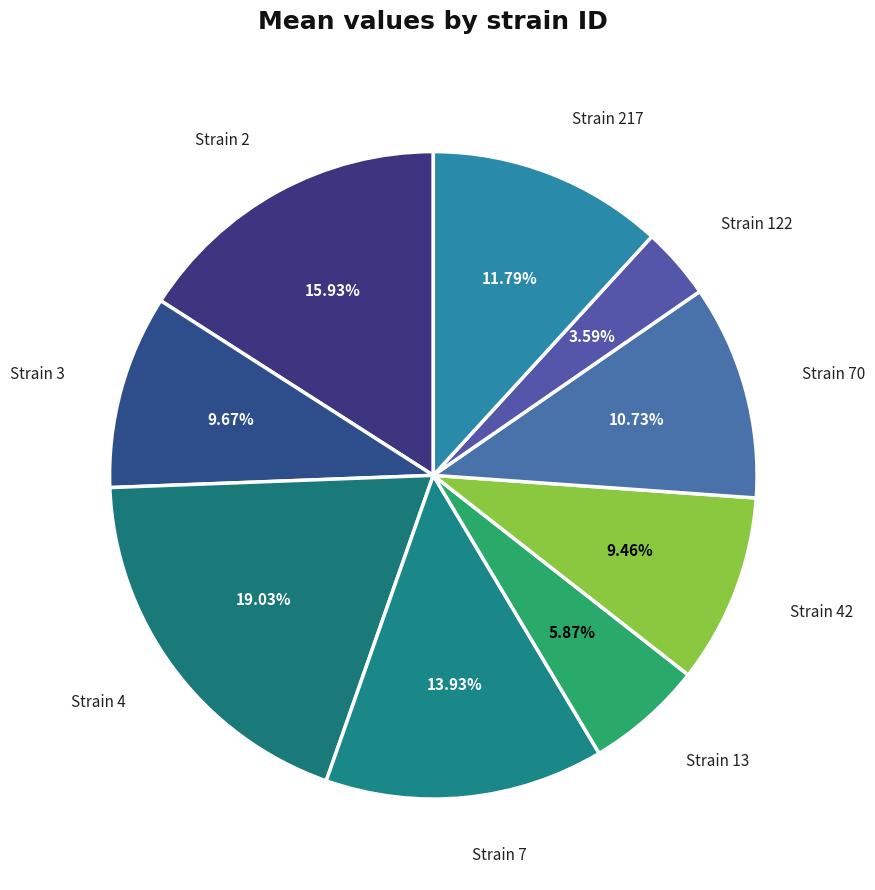

What is the largest slice in the pie chart?

Strain 4